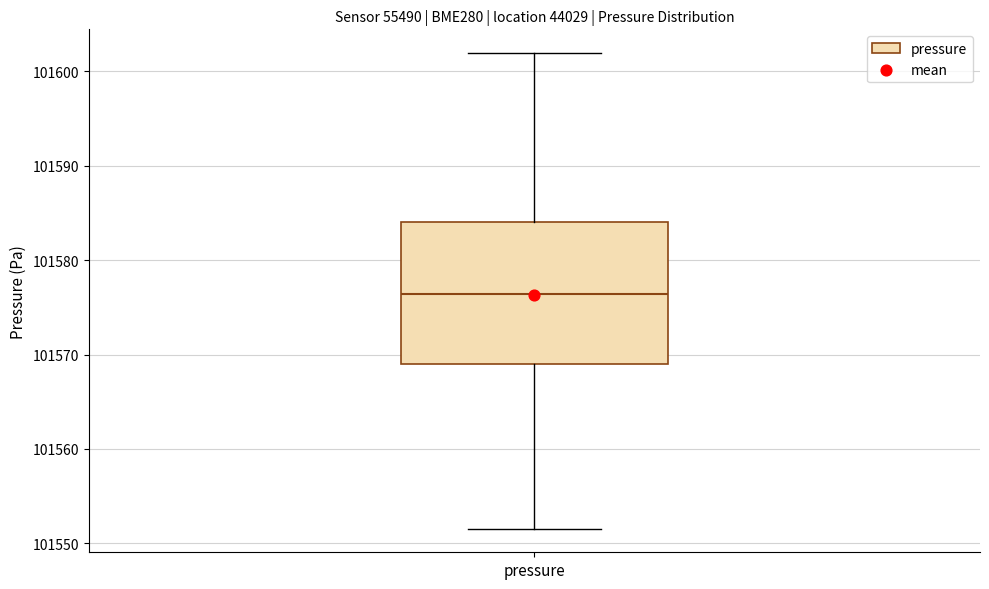

Read this box plot against the y-axis: the position of the median line, the range covered by the box, and the ends of both whiskers. The values are not printed on the chart, so give them approximately, as read against the axis.

median 101576, box 101569 to 101584, whiskers 101552 to 101602